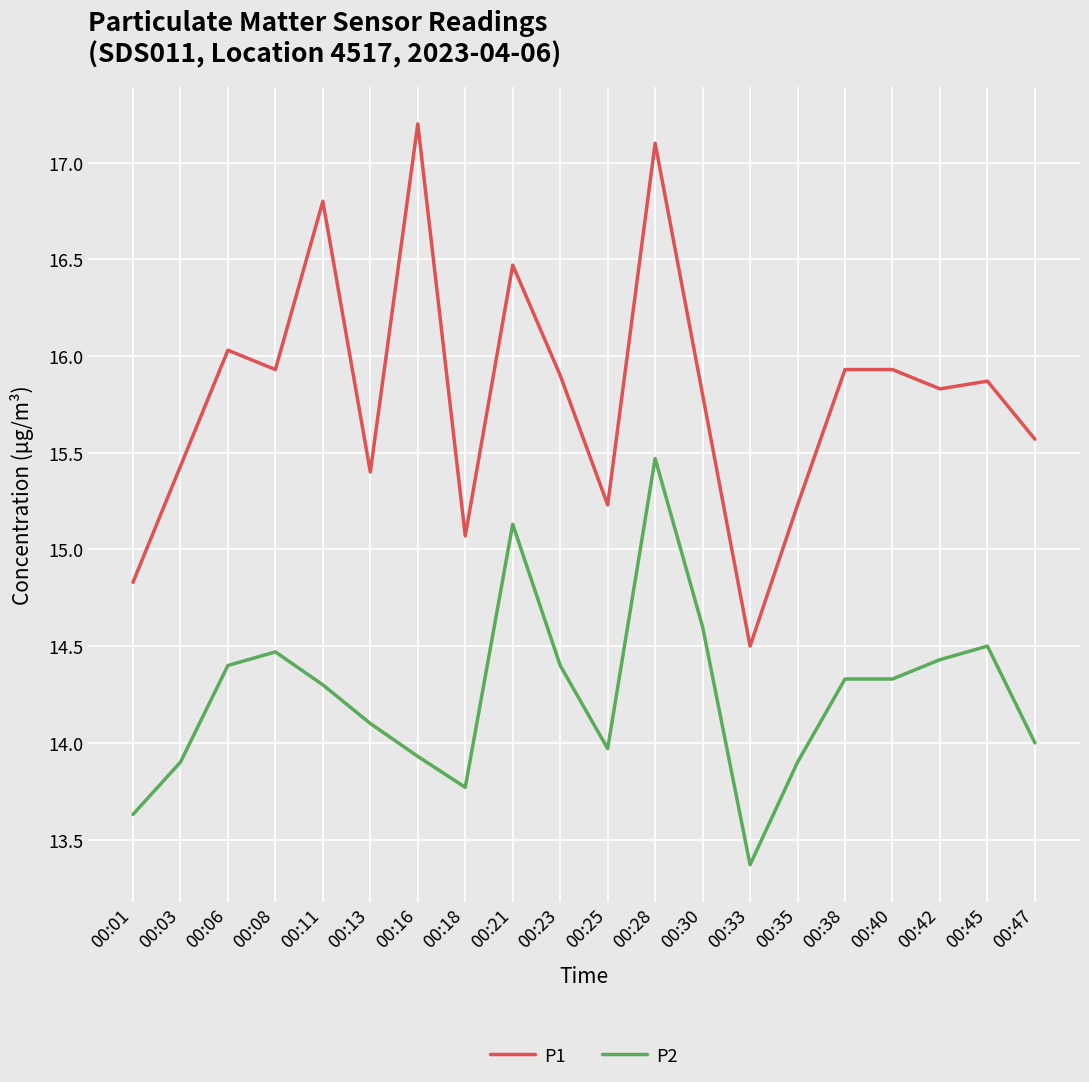

How many interior local valleys does the P1 series have?

6